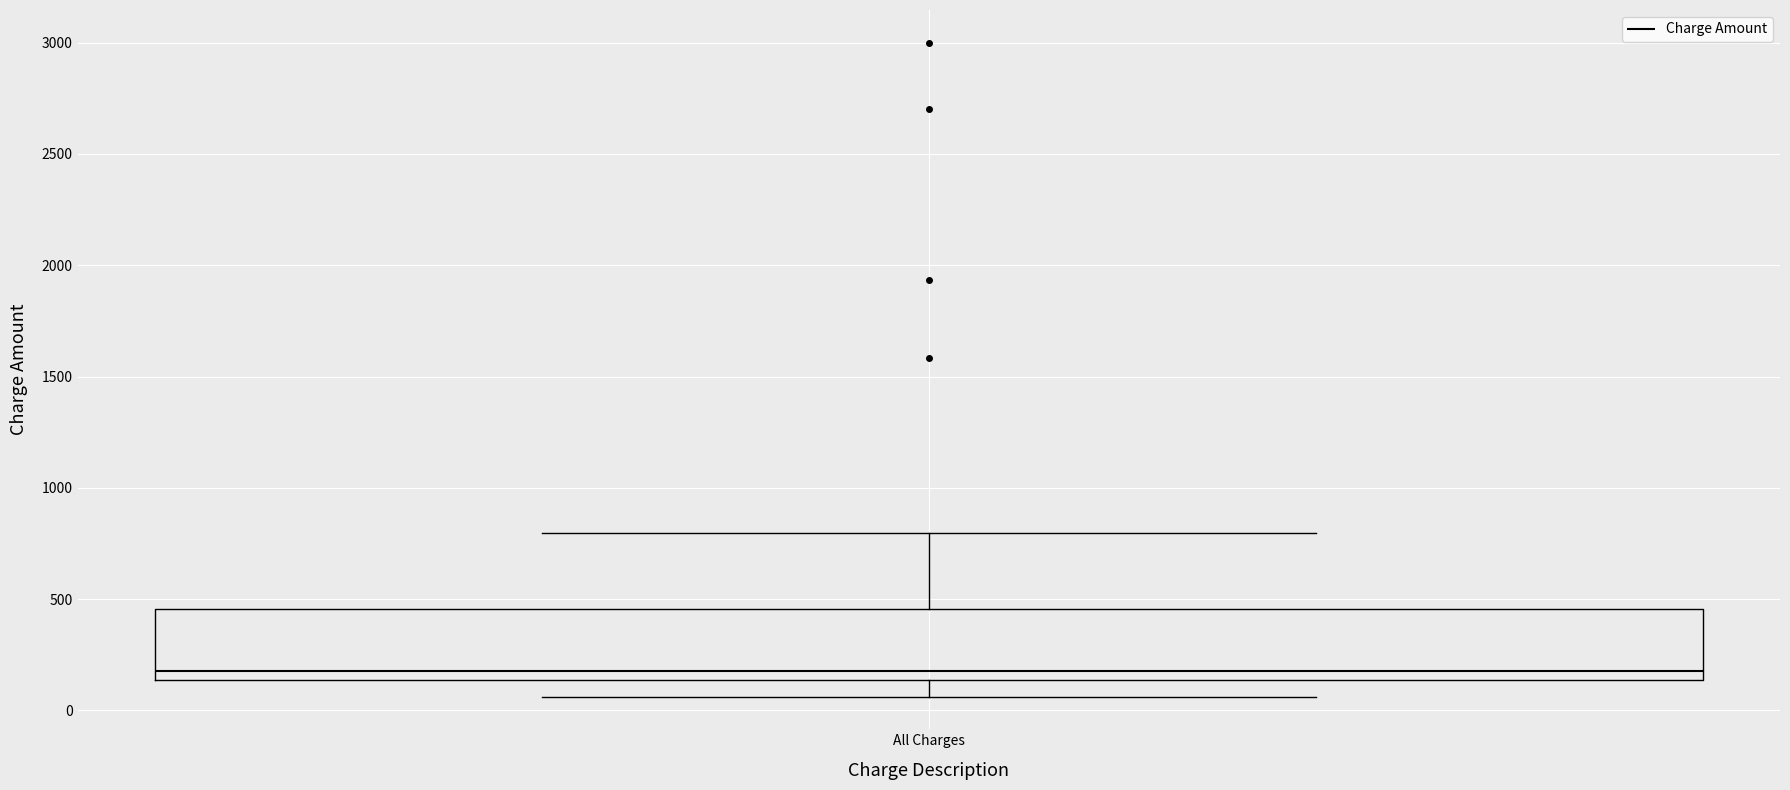

Read this box plot against the y-axis: the position of the median line, the range covered by the box, and the ends of both whiskers. The values are not printed on the chart, so give them approximately, as read against the axis.

median 200, box 150 to 450, whiskers 50 to 800